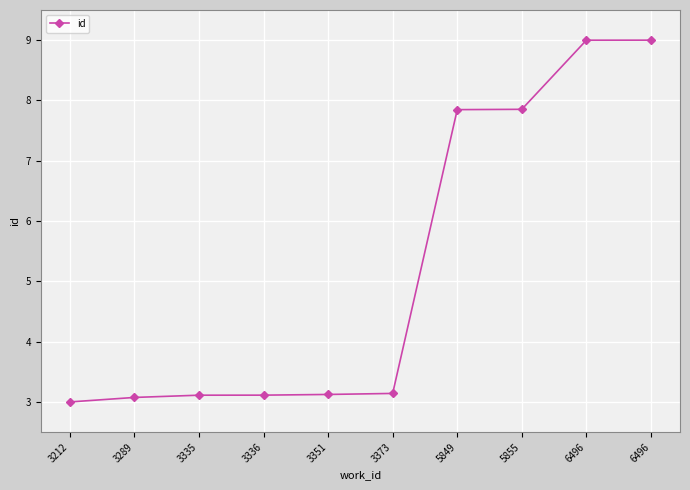

List the labels in order of value, largest first.

6496, 6496, 5855, 5849, 3373, 3351, 3336, 3335, 3289, 3212